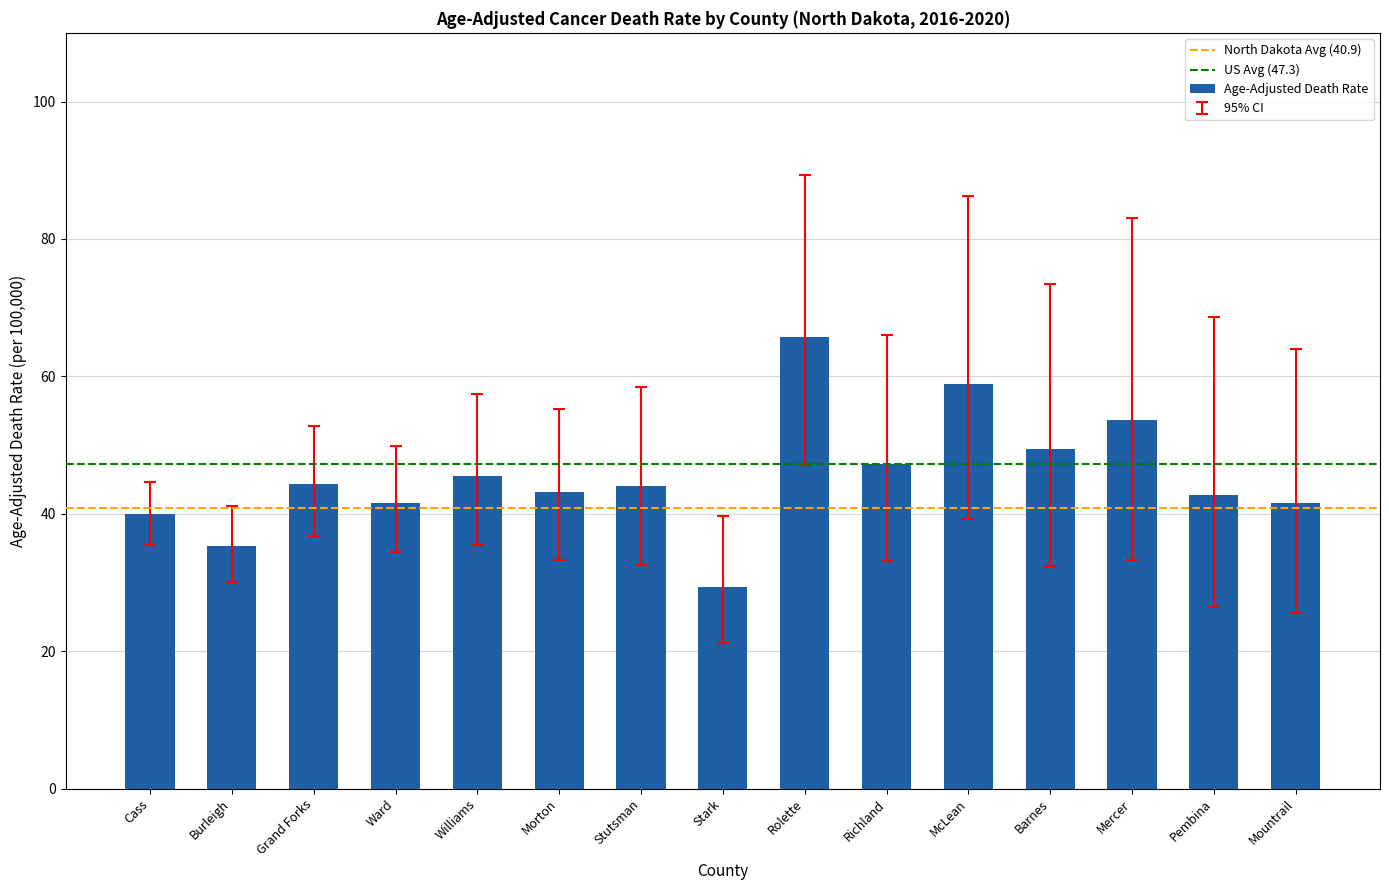

Is it true that the value at McLean is 58.9?

True